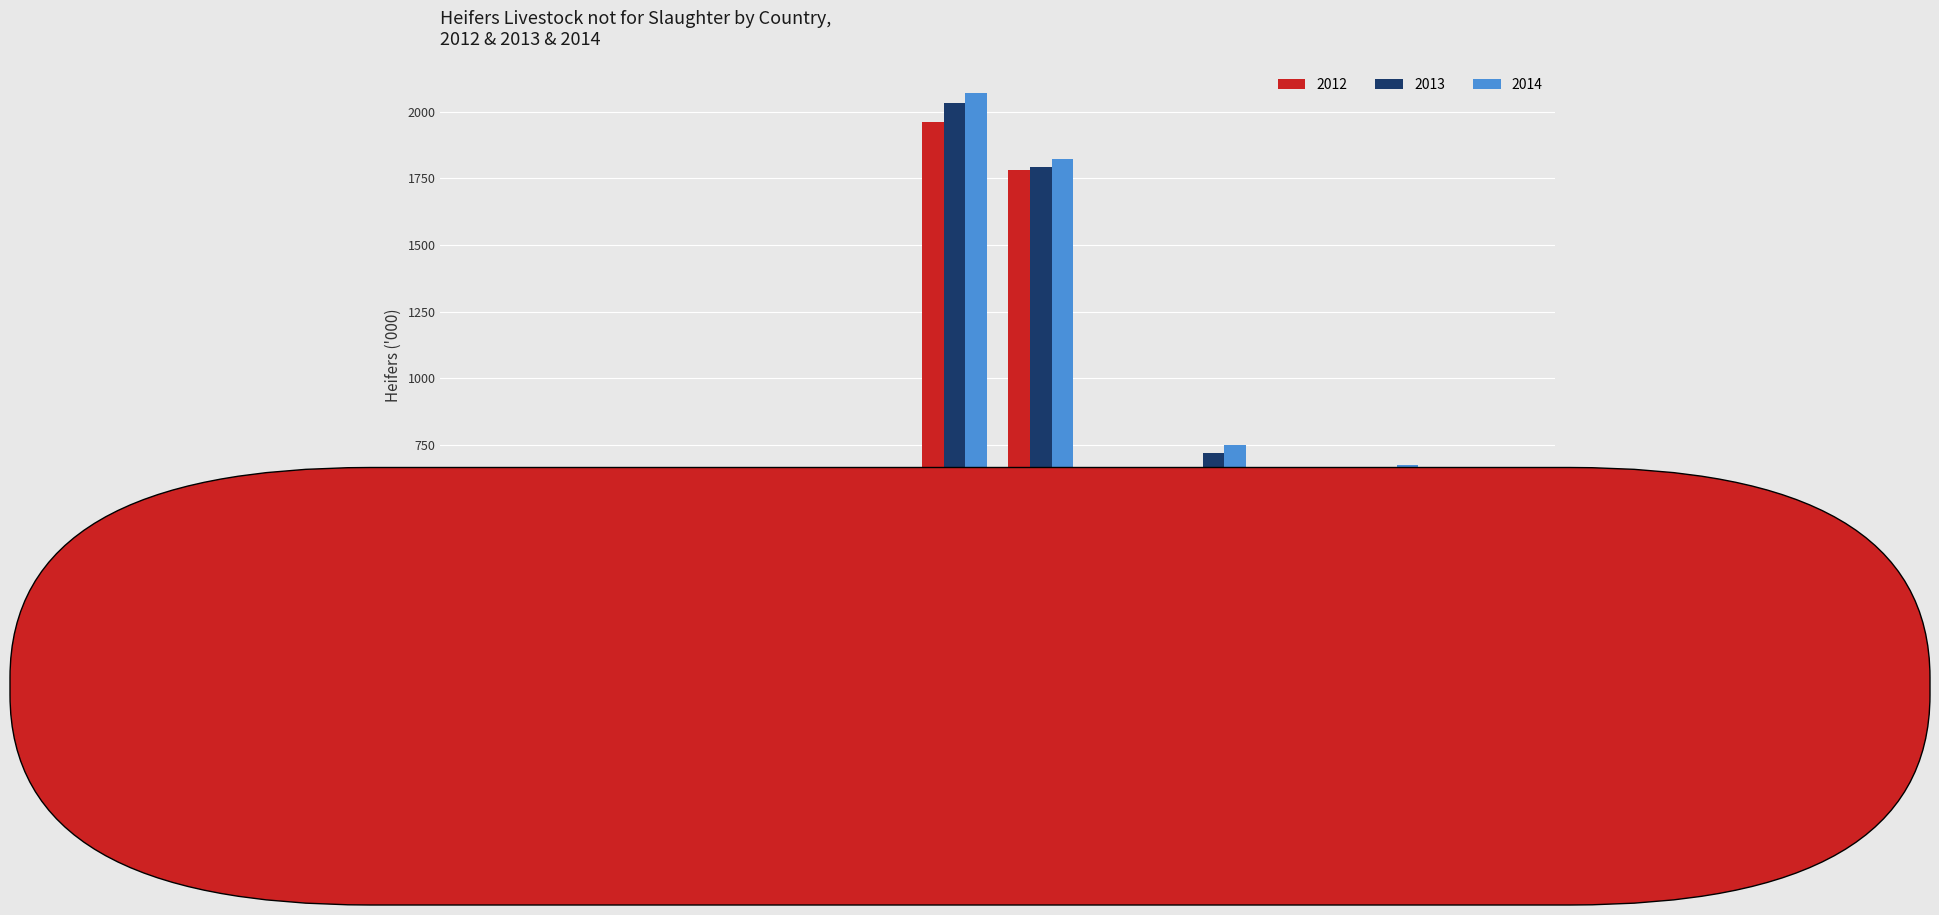

What value does the 2012 series have at Poland?

628.0